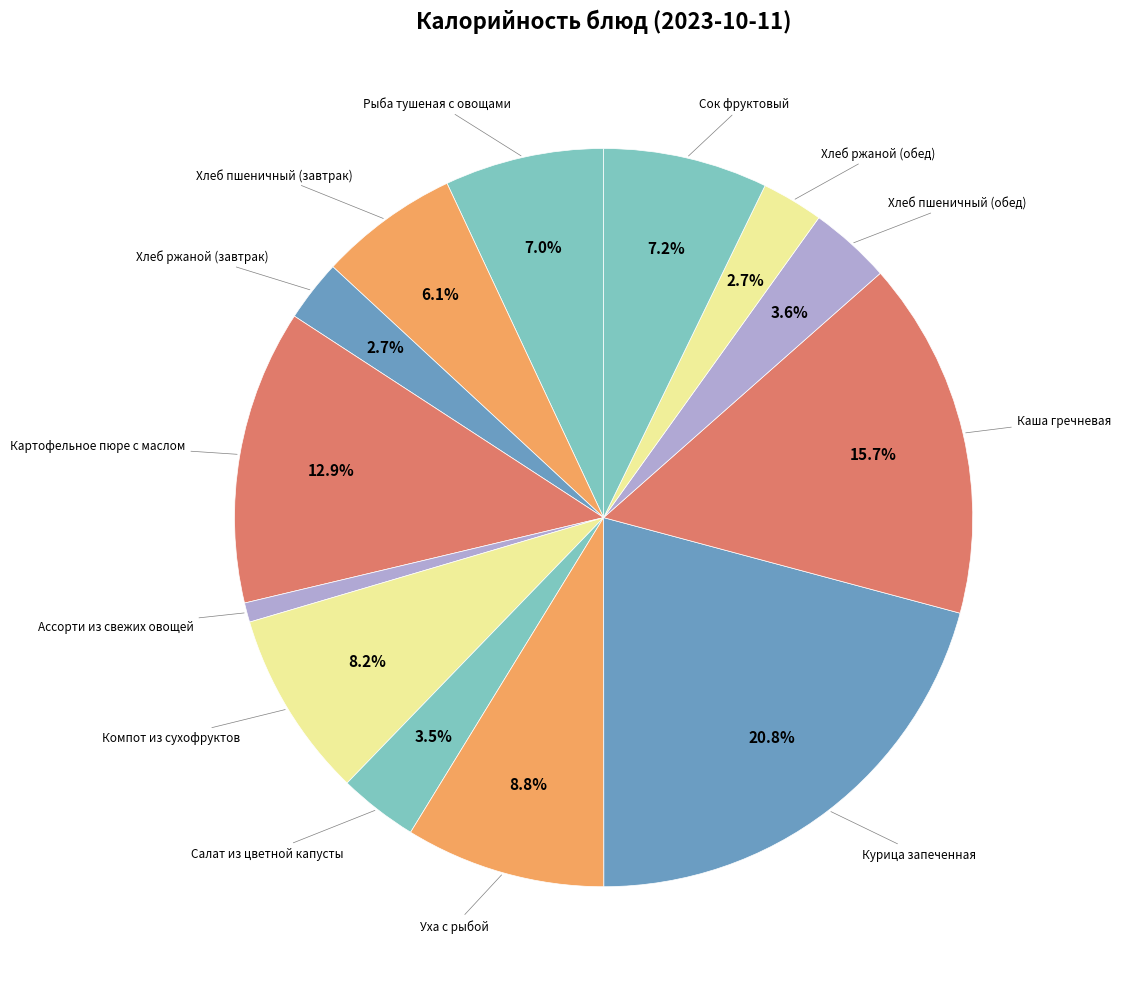

How many slices are in this pie chart?

13